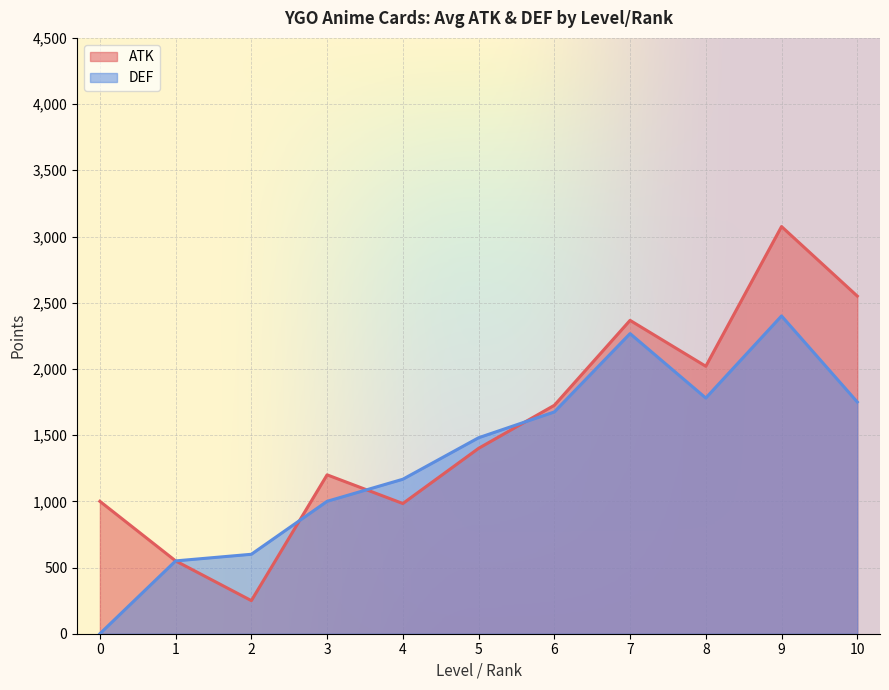

List the series in order of their peak value, lowest first.

DEF, ATK